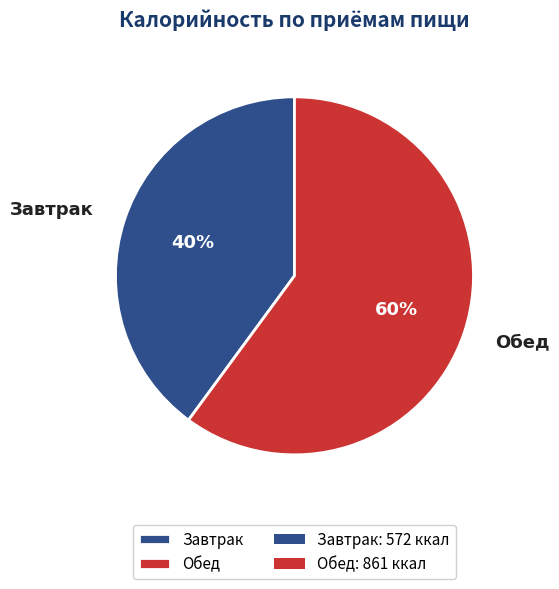

What is the smallest slice in the pie chart?

Завтрак